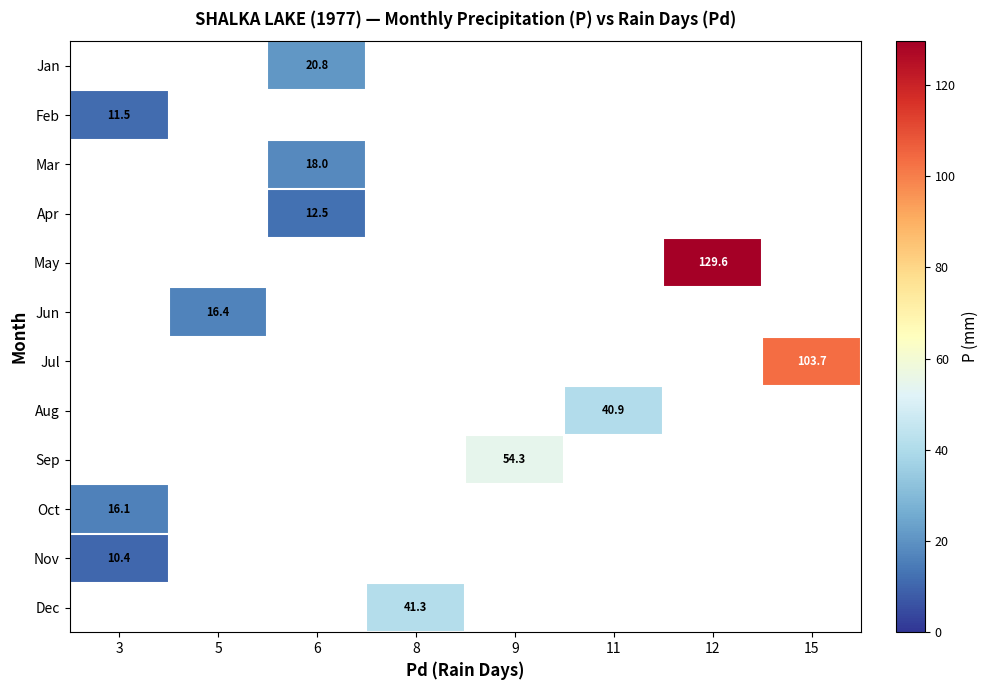

What is the maximum value shown in the chart?

129.6